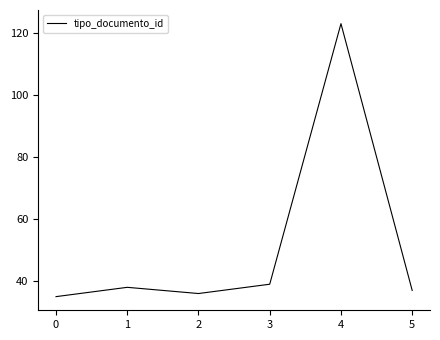

What value does the data have at 1?

38